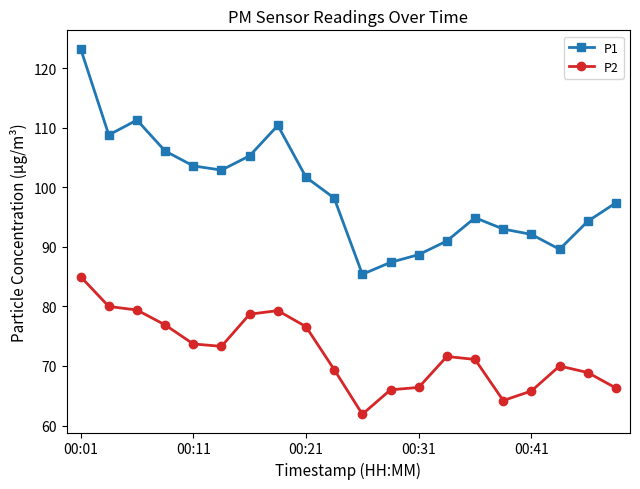

What is the greatest value displayed?

123.3